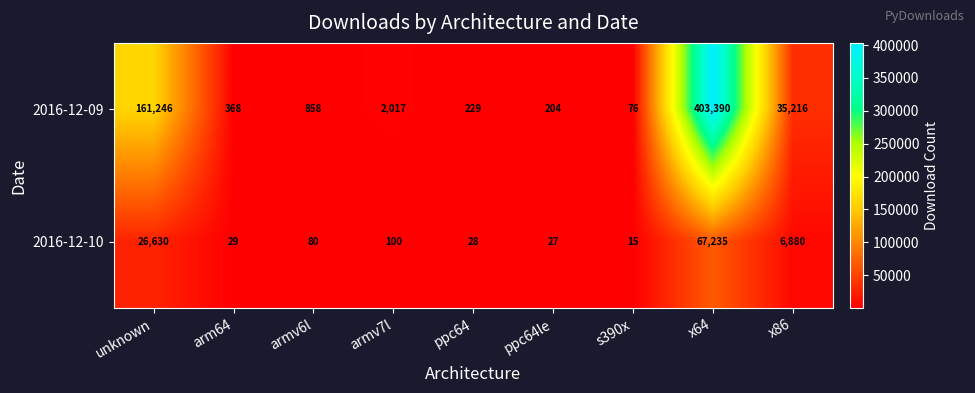

Rank the series by their average value, from lowest to highest.

2016-12-10, 2016-12-09